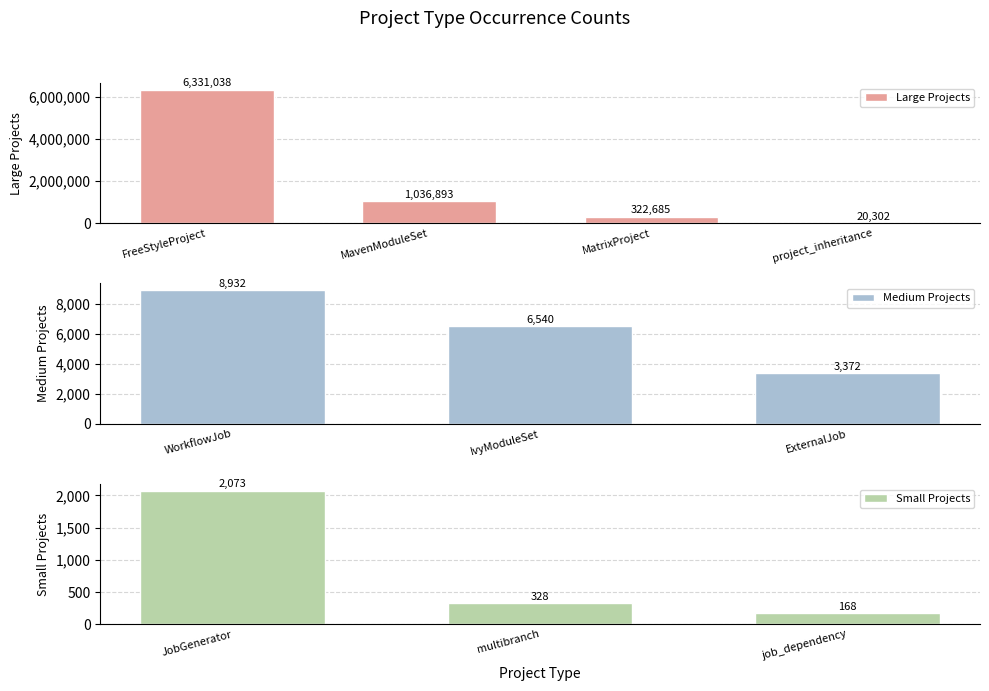

Reading left to right, extract all data points from this chart.

6331038	1036893	322685	20302	8932	6540	3372	2073	328	168